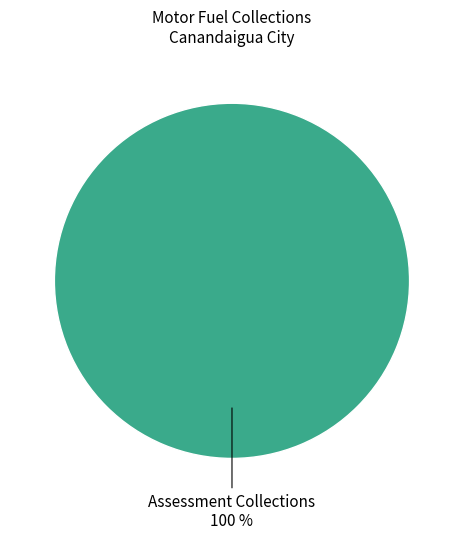

Count the number of slices in the pie.

1